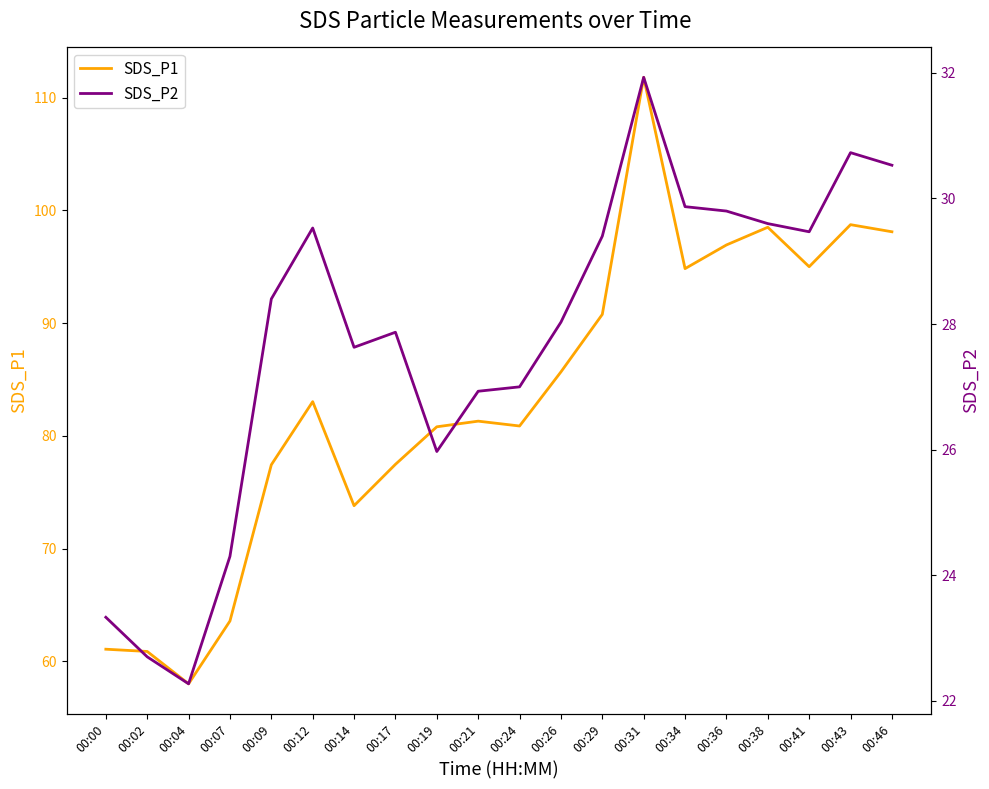

True or false: SDS_P1 has more than 1 points higher than both neighbors.

True